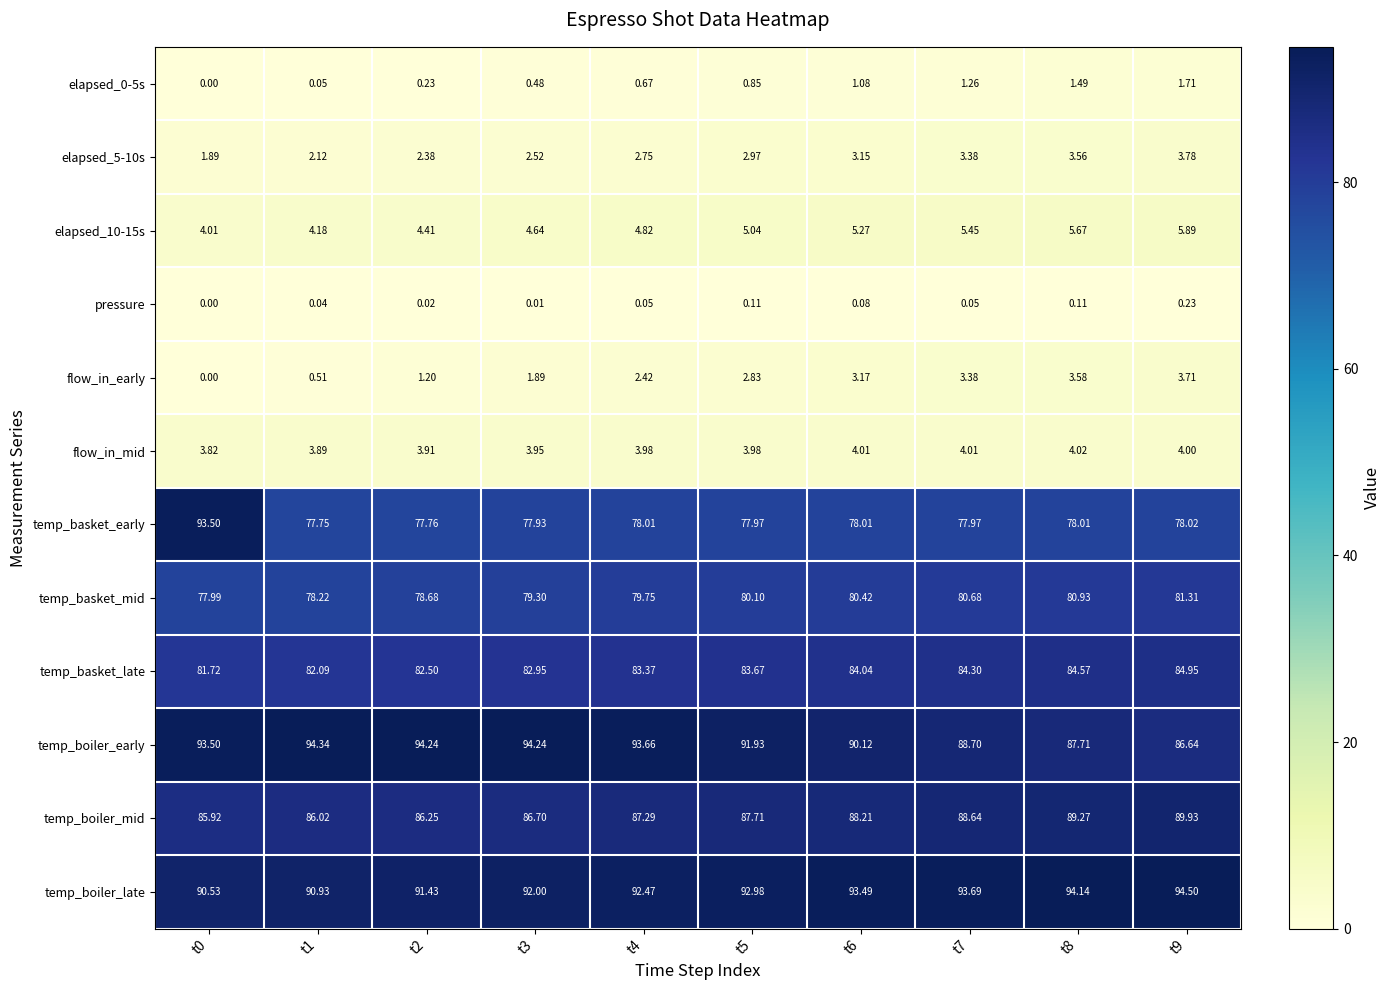

Which series changed the most between t1 and t8?

temp_boiler_early